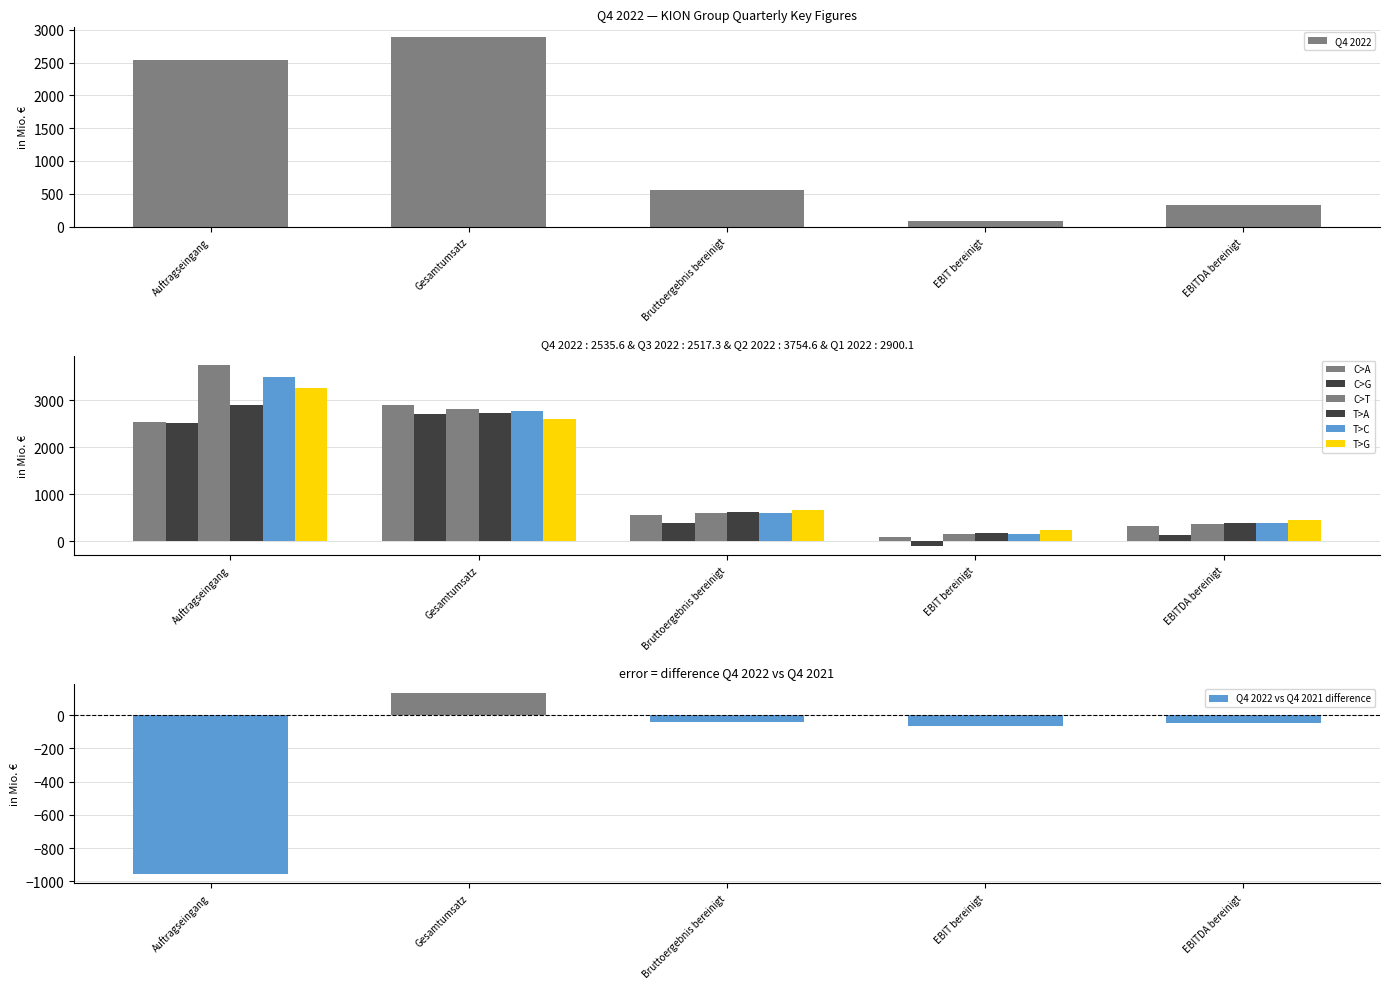

Reading left to right, what are all the values shown in this chart?

Q4 2022: 2535.6	2892.5	565.4	81.8	324.9
Q3 2022: 2517.3	2706.4	390.1	-101.1	134.6
Q2 2022: 3754.6	2802.2	597.0	141.4	368.2
Q1 2022: 2900.1	2734.5	621.7	170.3	391.0
Q4 2021: 3492.6	2760.6	605.4	150.8	375.5
Q2 2021: 3255.4	2592.8	659.3	247.2	457.7